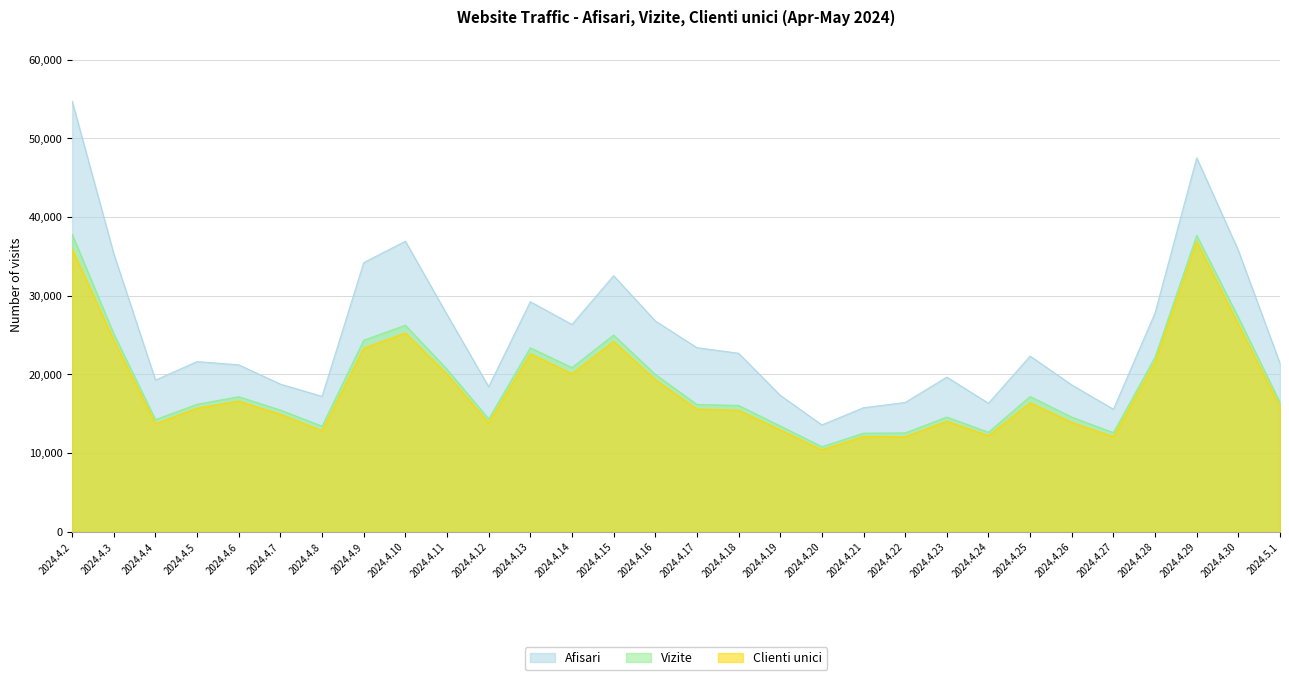

True or false: Vizite and Clienti unici cross at least once.

False